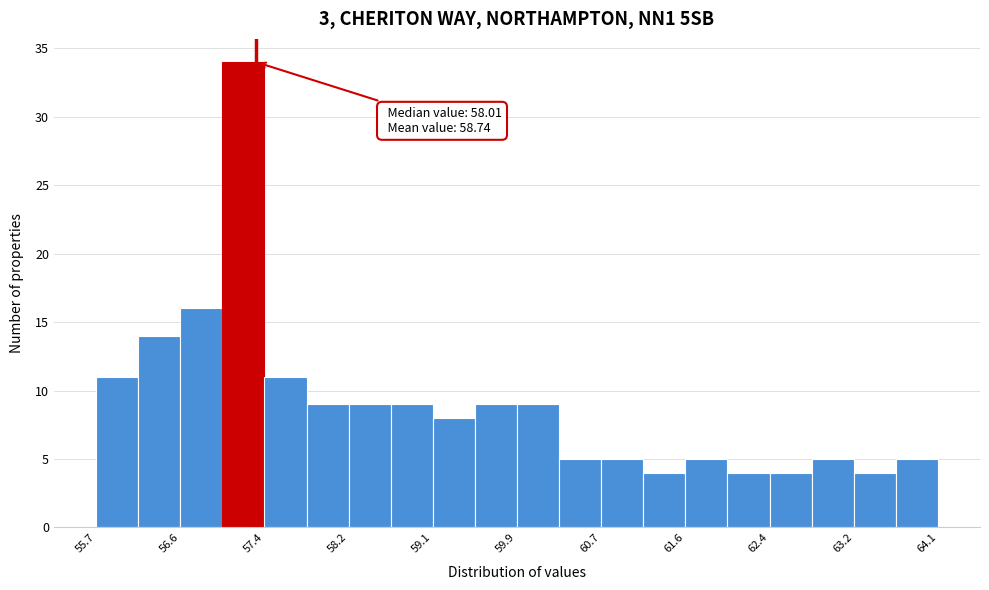

Which range on the x-axis has the tallest bar?

57.0 to 57.4